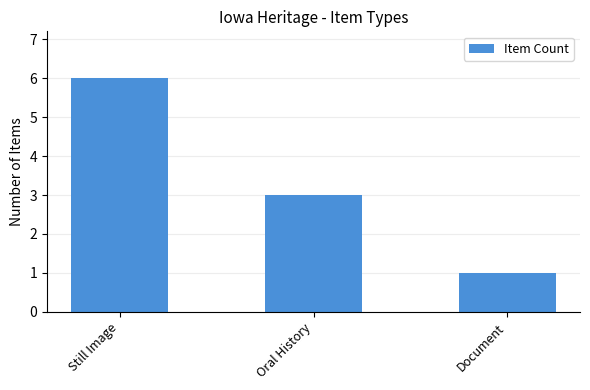

Does the chart contain any negative values?

No